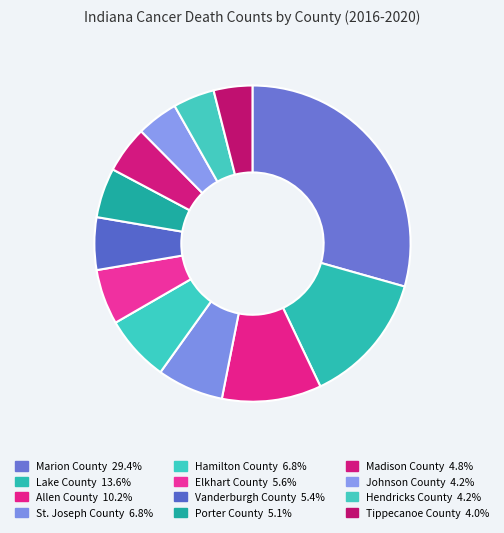

Which category has the biggest portion of the pie?

Marion County